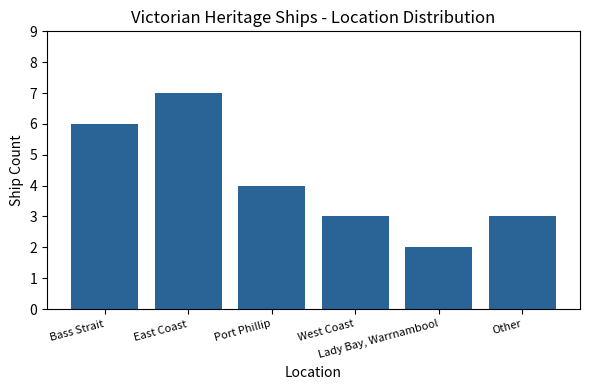

What is the label of the 6th bar from the right?

Bass Strait